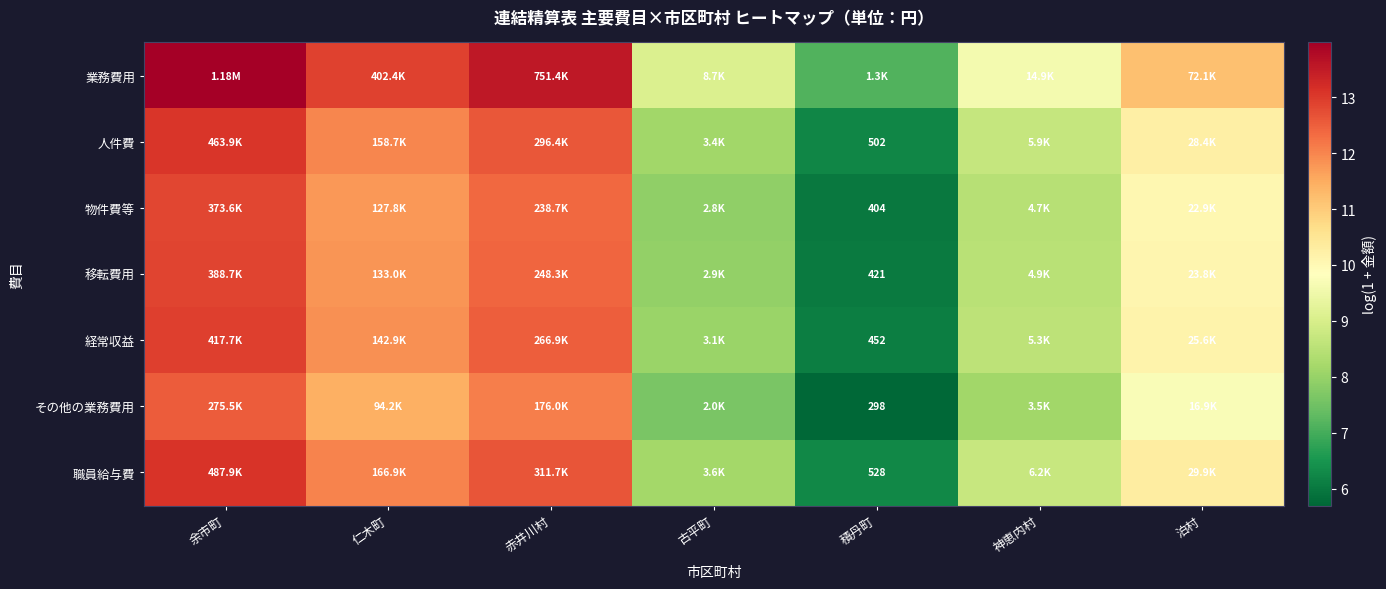

At which label does 経常収益 first exceed 10?

余市町